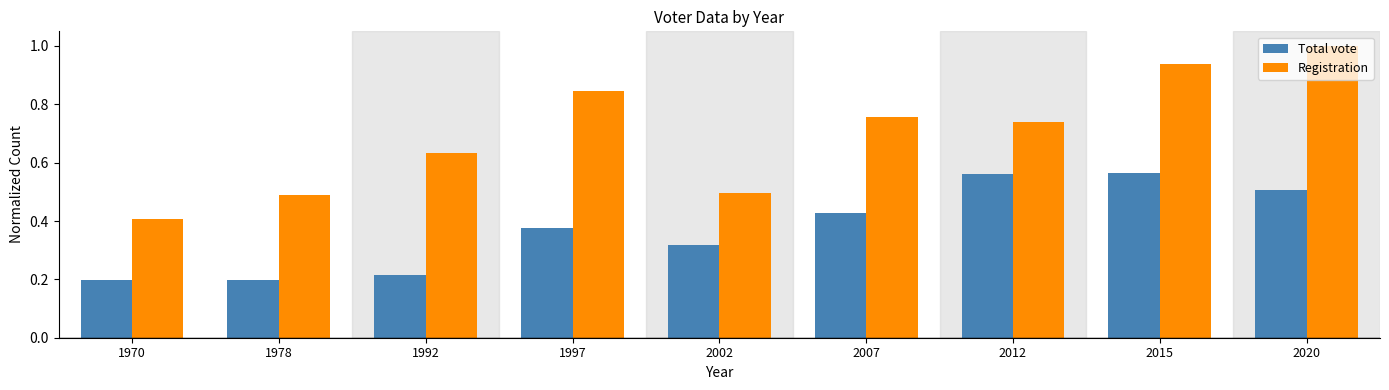

At how many categories does at least one series exceed 0?

9